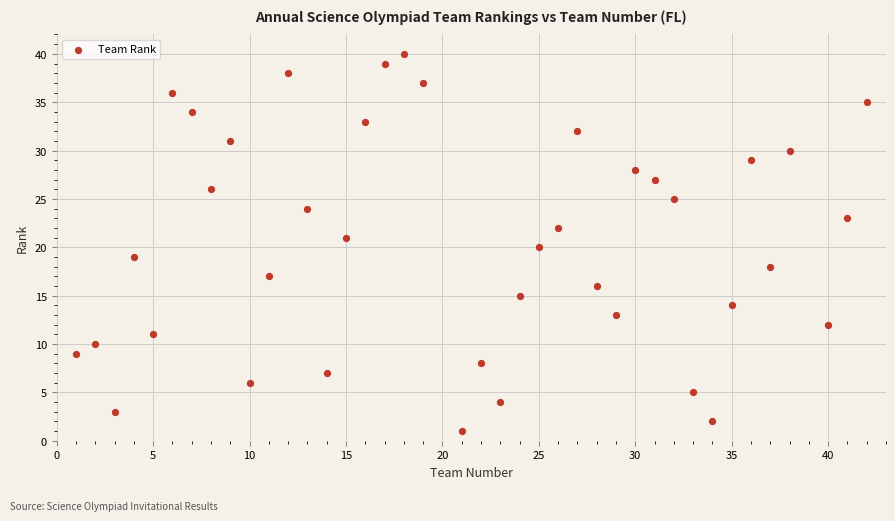

What is the range of X values (max minus min)?

41